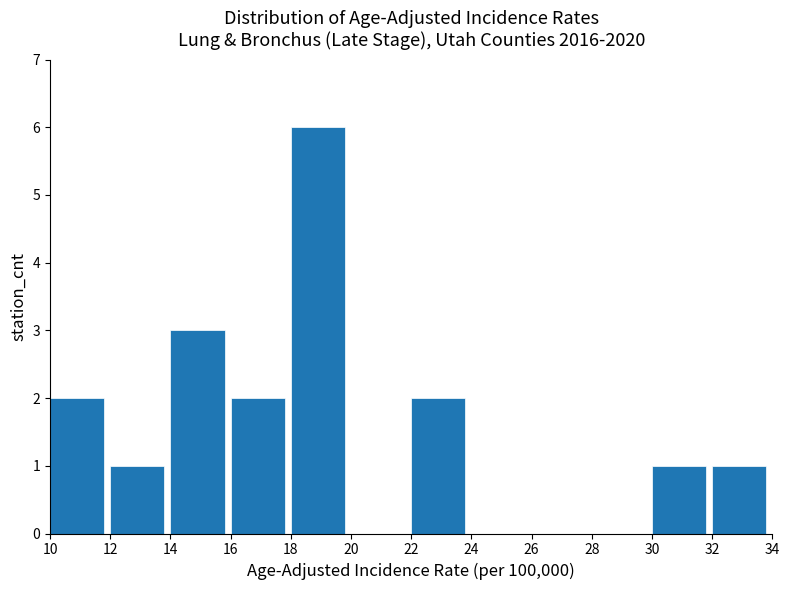

Reading left to right, list every bar in this chart as the range it spans on the x-axis followed by its height. The values are not printed on the chart, so give them approximately, as read against the axis.

10 to 12: 2
12 to 14: 1
14 to 16: 3
16 to 18: 2
18 to 20: 6
20 to 22: 0
22 to 24: 2
24 to 26: 0
26 to 28: 0
28 to 30: 0
30 to 32: 1
32 to 34: 1